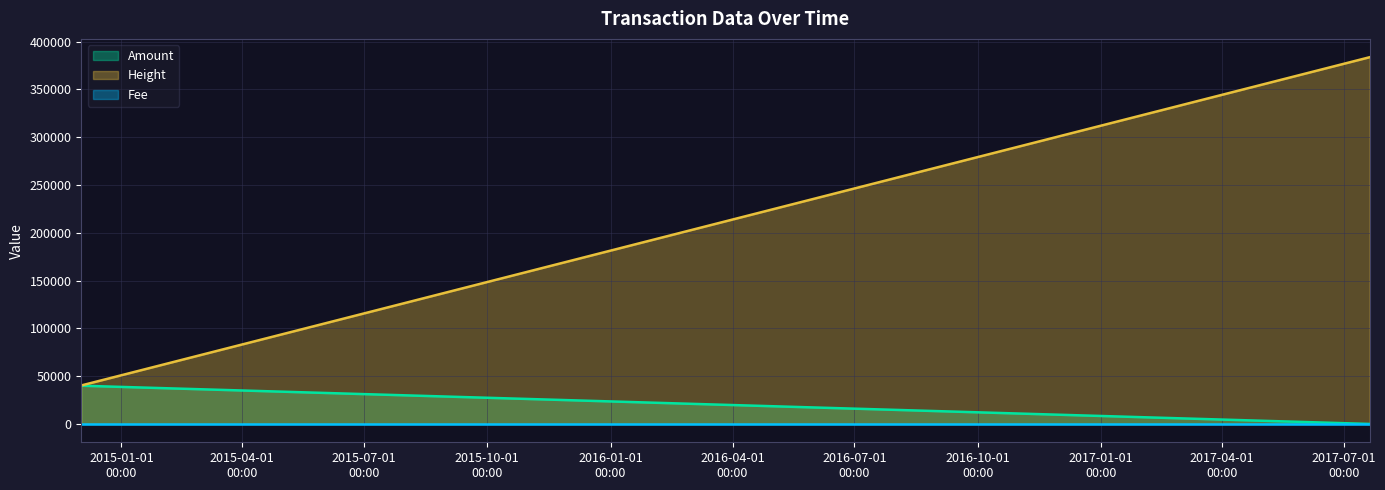

At how many categories does at least one series exceed 353496?

1